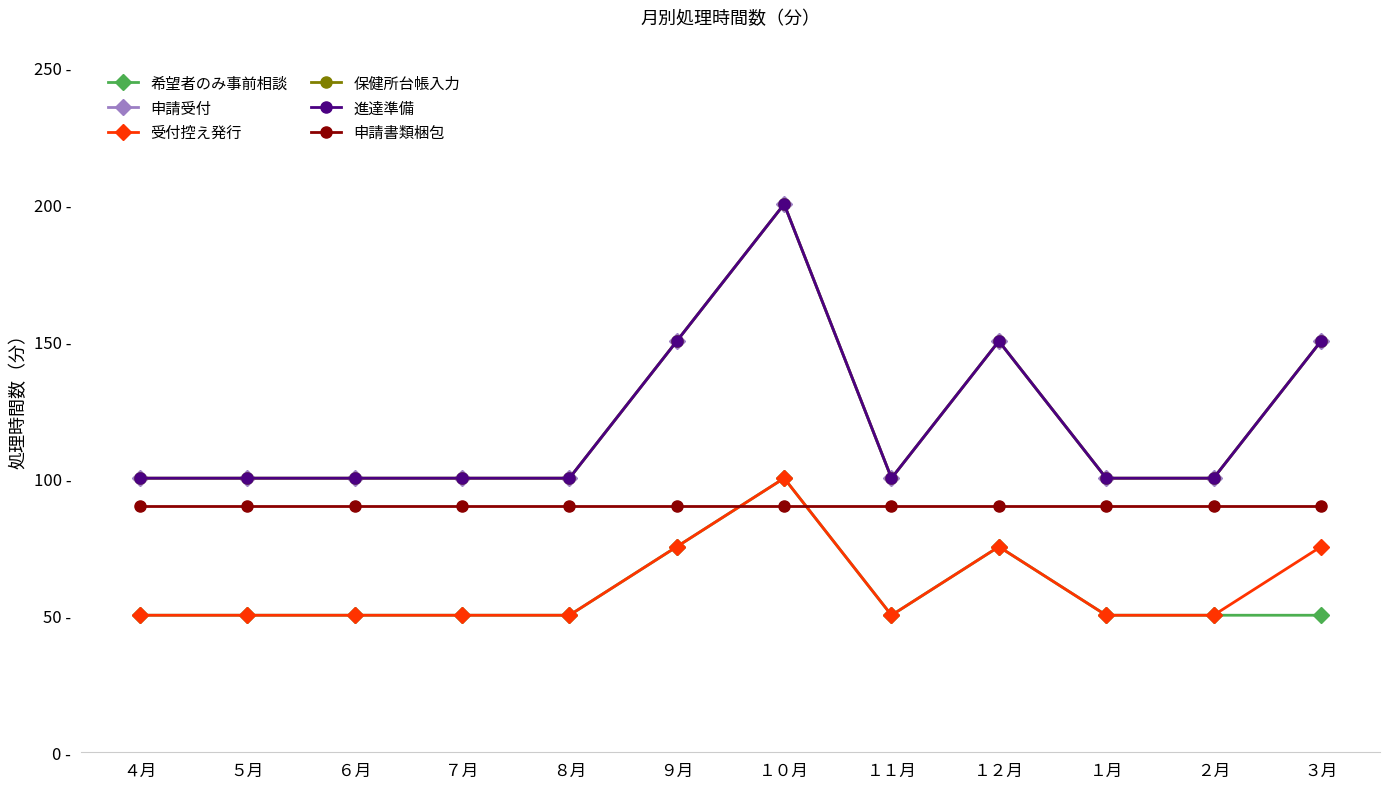

At which category does 希望者のみ事前相談 reach its first local valley?

１１月